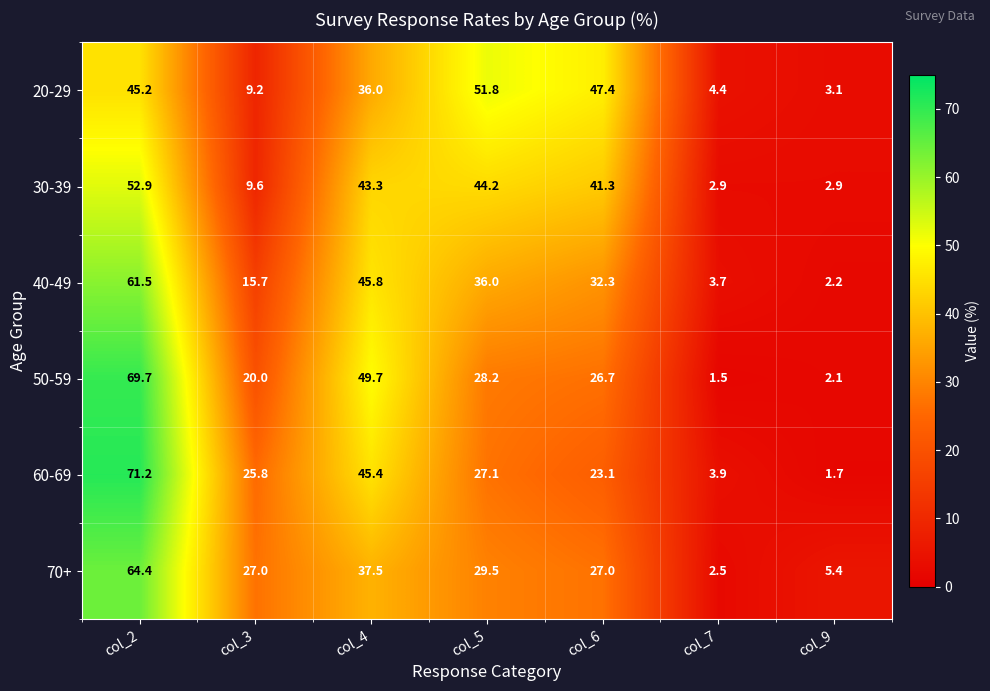

At which category is the sum across all series the highest?

col_2